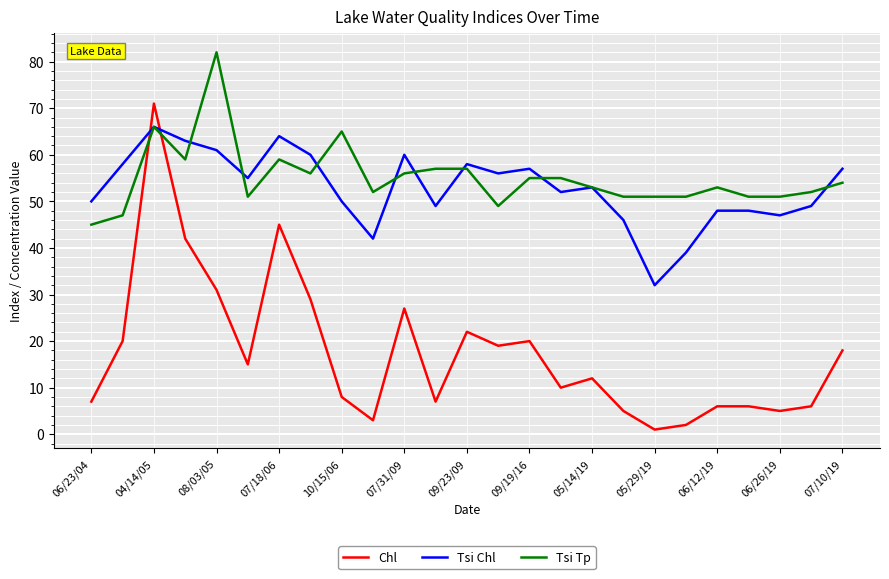

How many lines are shown in the chart?

3